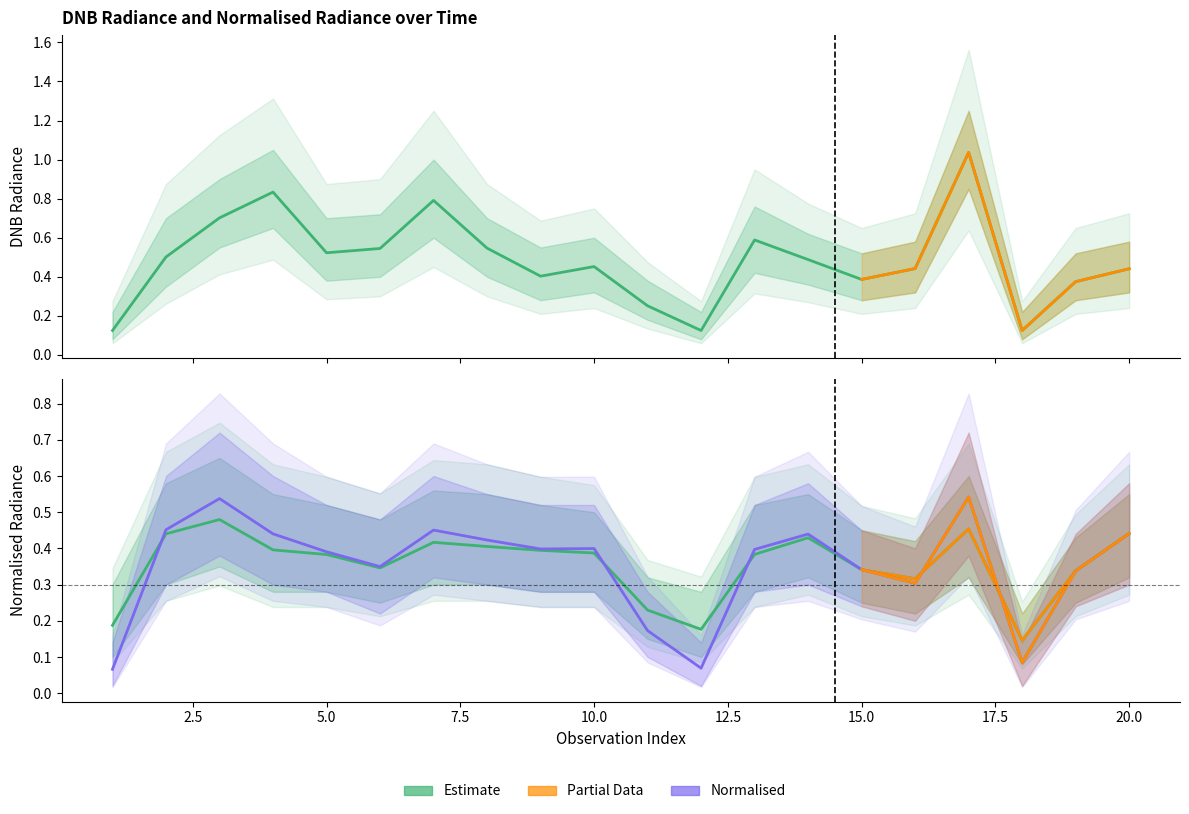

What is the approximate value of rade9_mult_nadir_norm at 4?

0.4